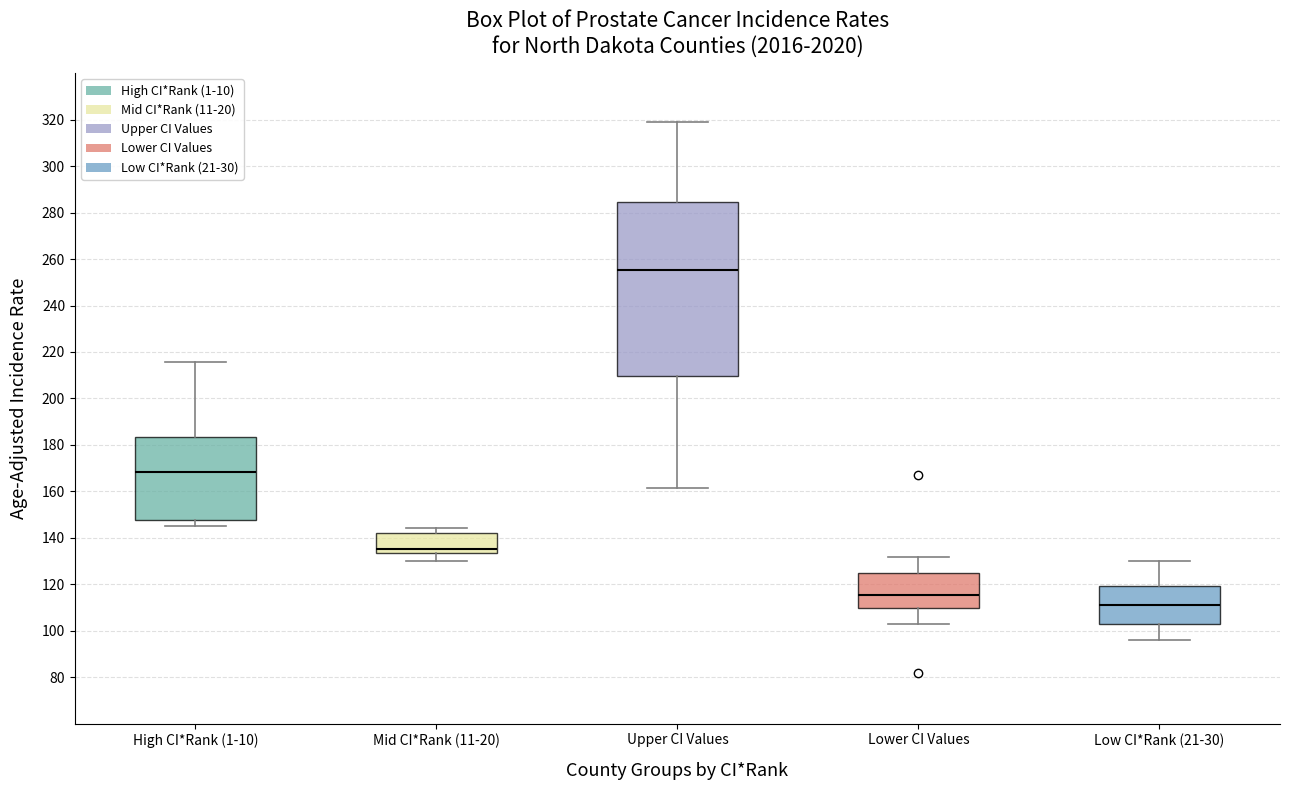

Reading left to right, transcribe this box plot: for each box, give where its median line is, the range the box spans, and where its two whiskers end, as read against the y-axis. The values are not printed on the chart, so give them approximately, as read against the axis.

High CI*Rank (1-10): median 168, box 148 to 184, whiskers 146 to 216
Mid CI*Rank (11-20): median 136, box 134 to 142, whiskers 130 to 144
Upper CI Values: median 256, box 210 to 284, whiskers 162 to 320
Lower CI Values: median 116, box 110 to 124, whiskers 104 to 132
Low CI*Rank (21-30): median 112, box 102 to 120, whiskers 96 to 130